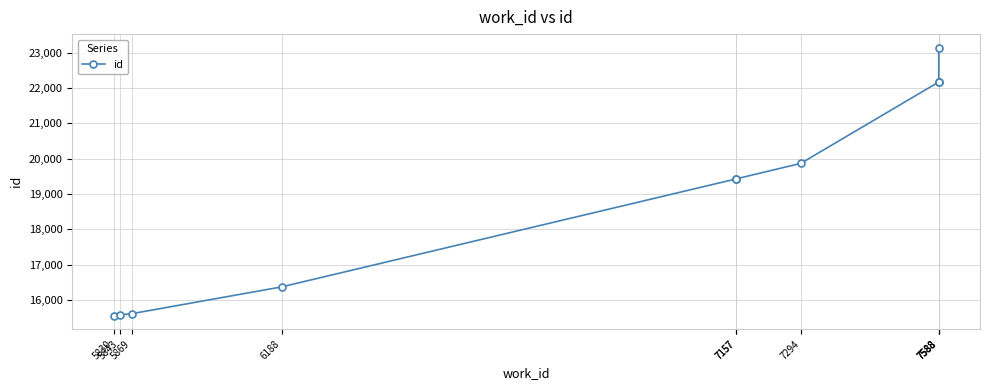

True or false: the data shows 31747 at 7294.

False